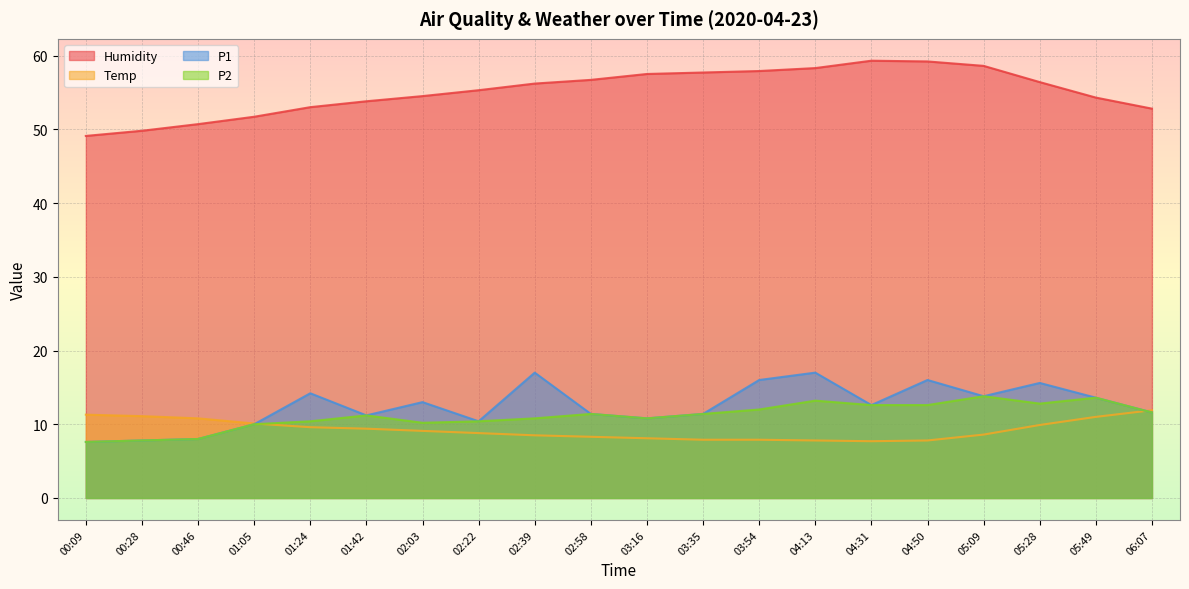

True or false: Temp and P2 cross at least once.

True